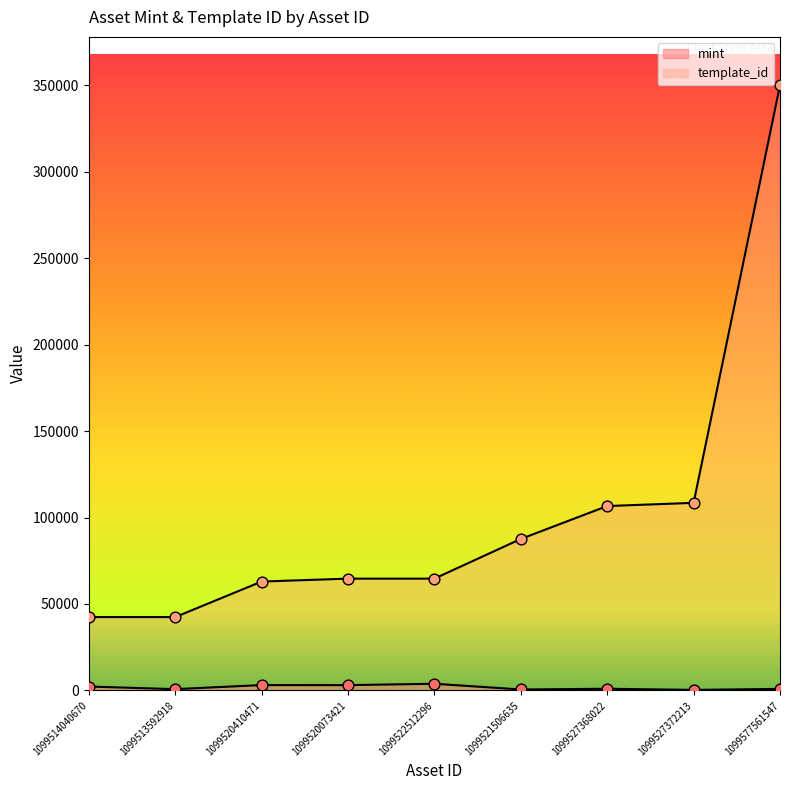

Which series contains the highest Y value?

template_id